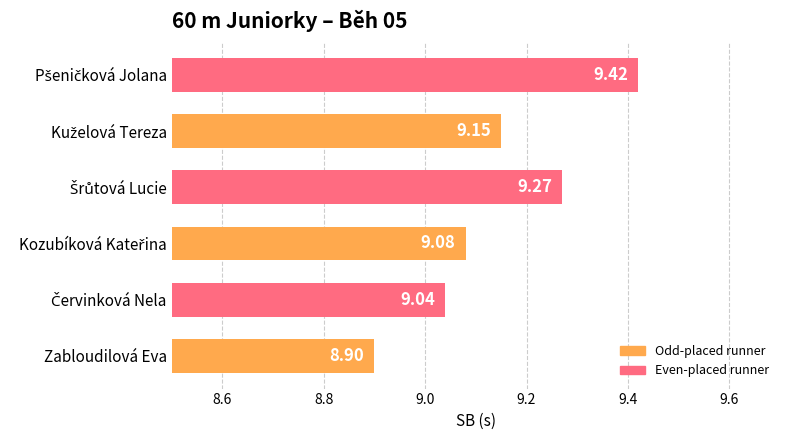

What is the average value?

9.1